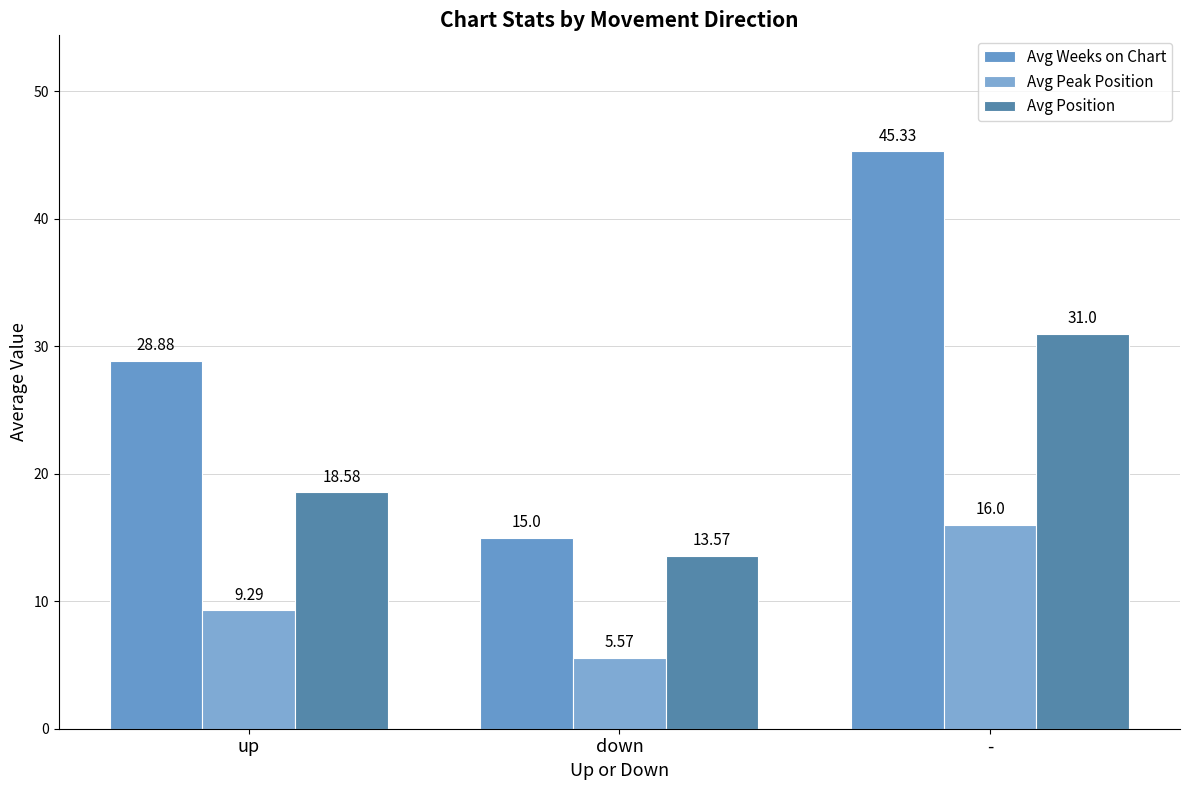

Between down and up, which is larger?

up